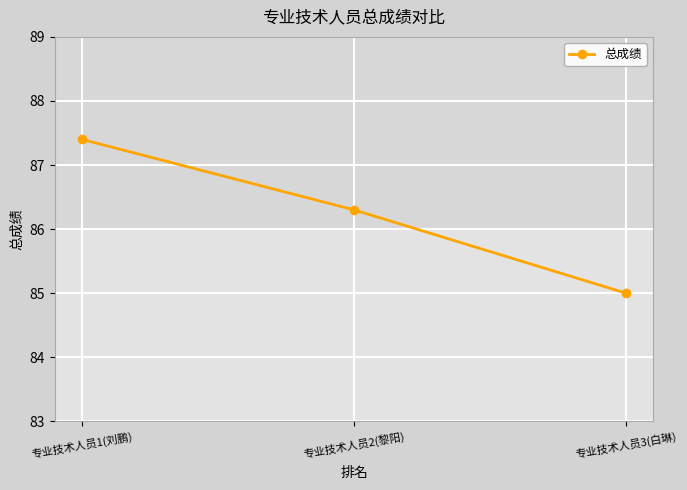

How many data points are above 86?

2